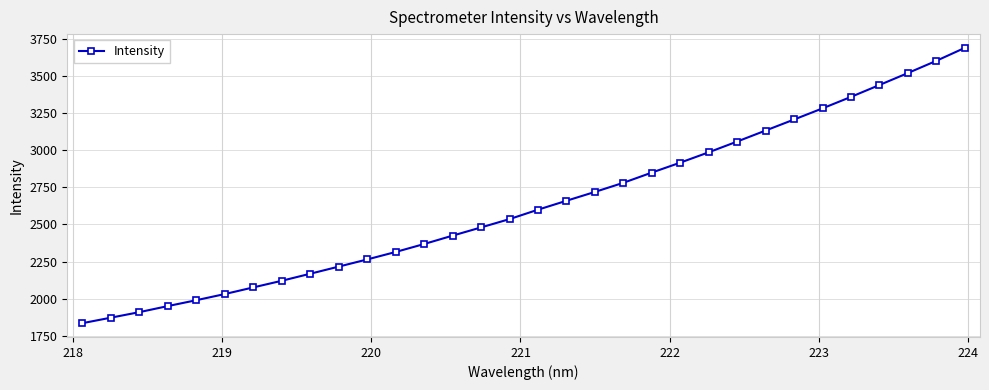

What is the value of the 8th point from the left?

2120.7